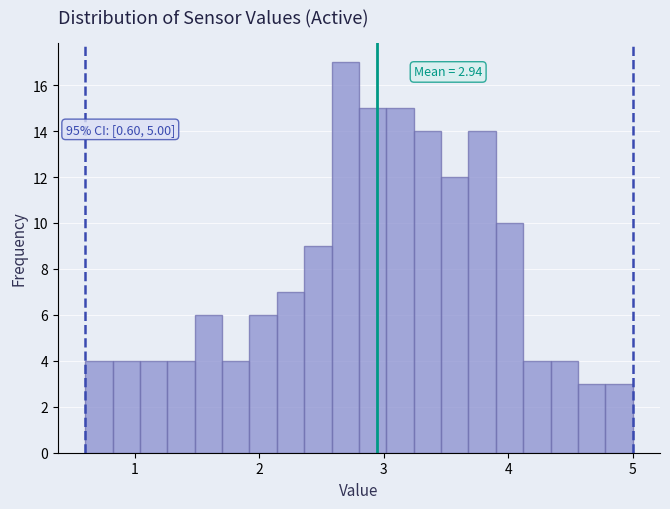

Around what value on the x-axis is the tallest bar? Give the approximate position of its centre, as read against the axis.

2.7